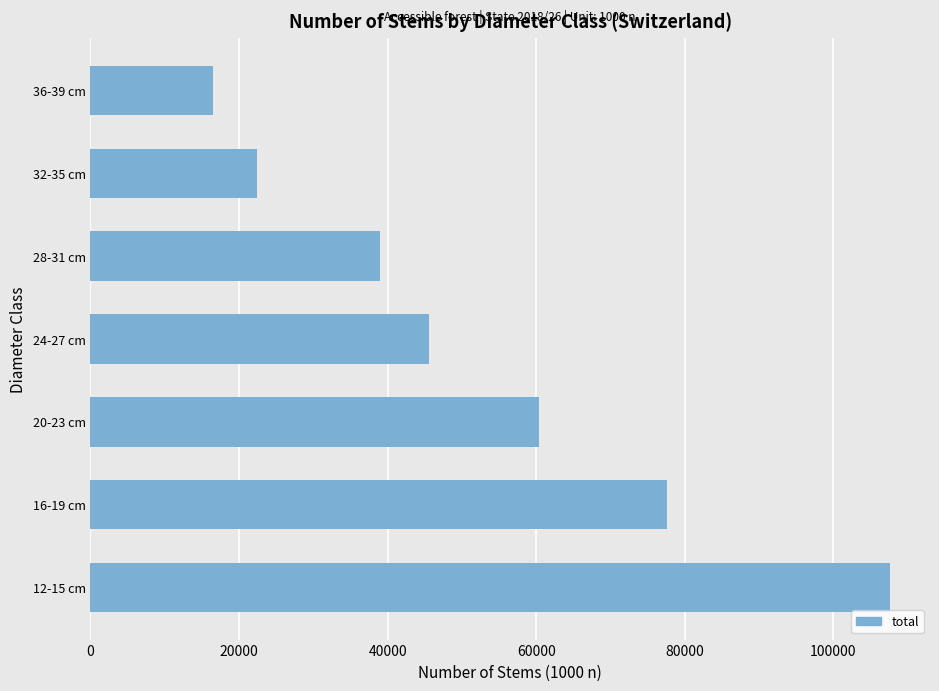

How many data points are less than 45551?

3